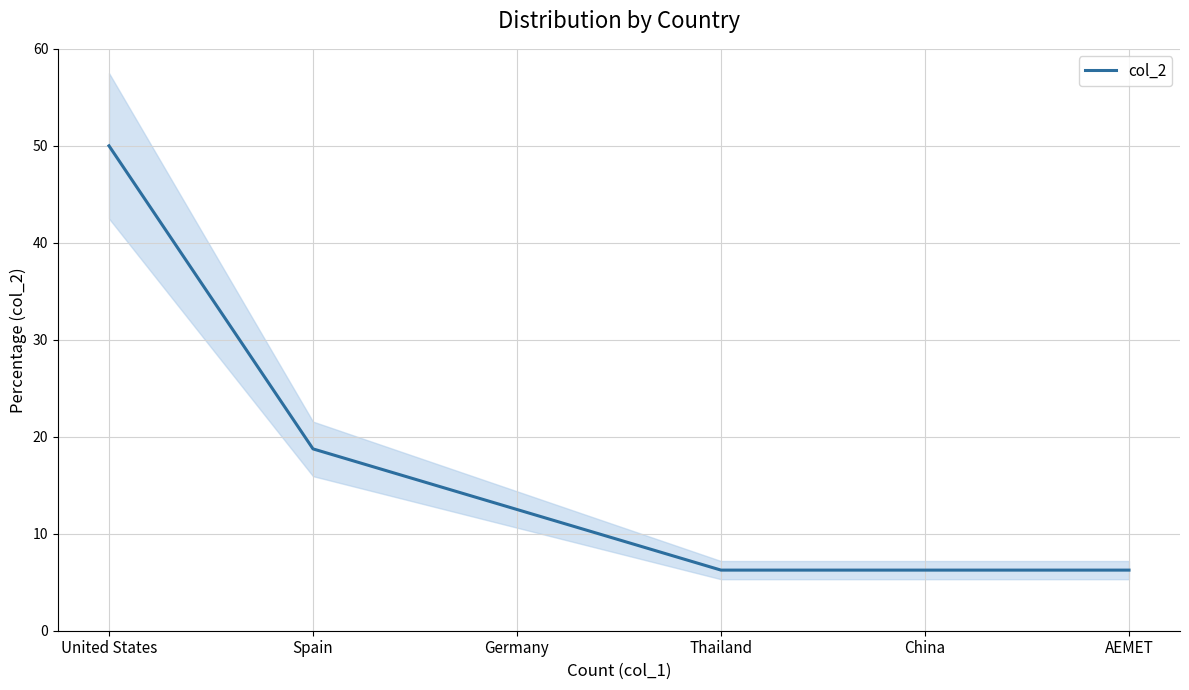

Rank the categories by value from highest to lowest.

United States, Spain, Germany, Thailand, China, AEMET